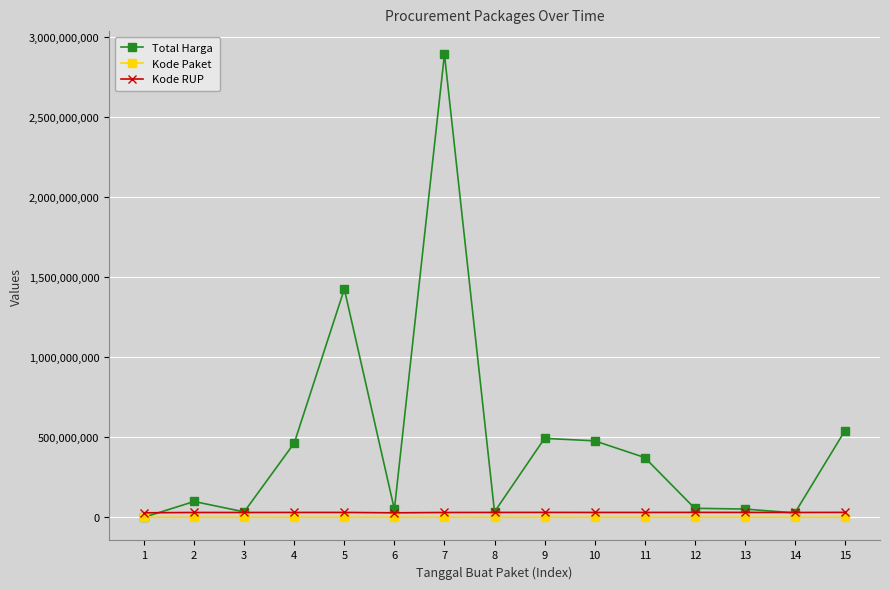

What is the greatest value displayed?

2892122000